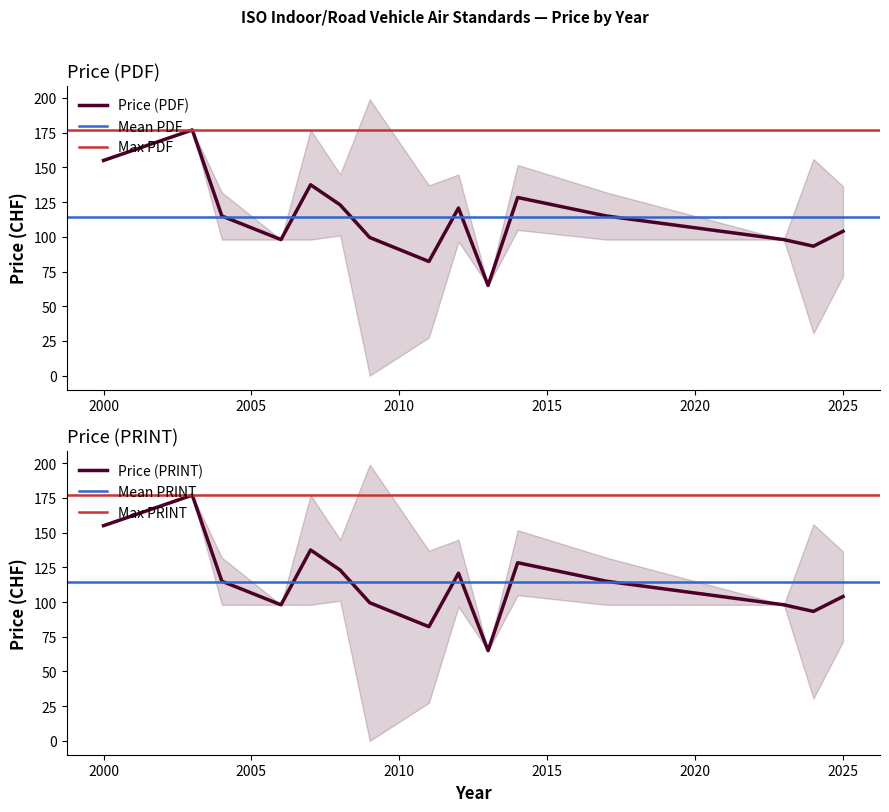

In Price (PRINT), how many points are lower than both neighbors (excluding endpoints)?

4